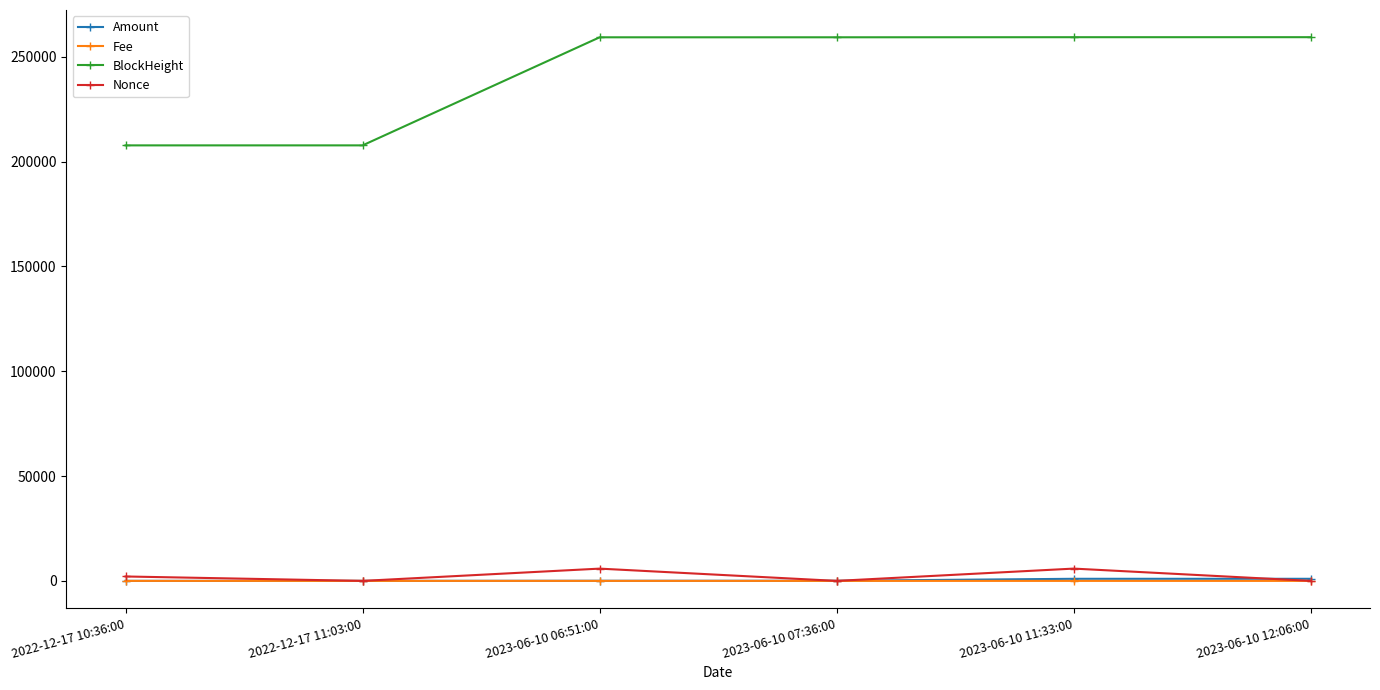

True or false: BlockHeight has more than 2 points higher than both neighbors.

False